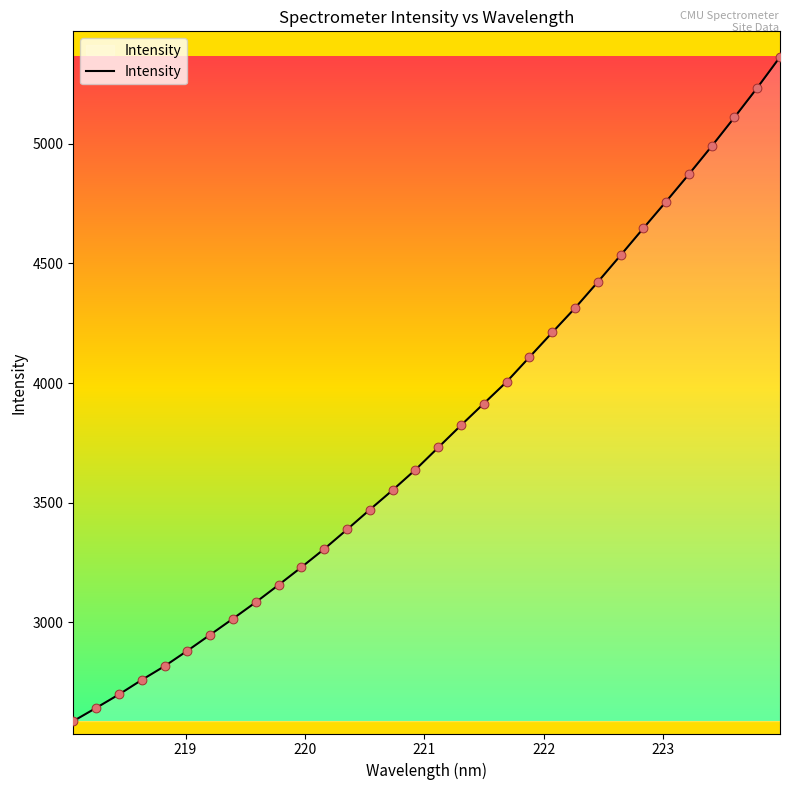

What is the smallest value displayed?

2587.6